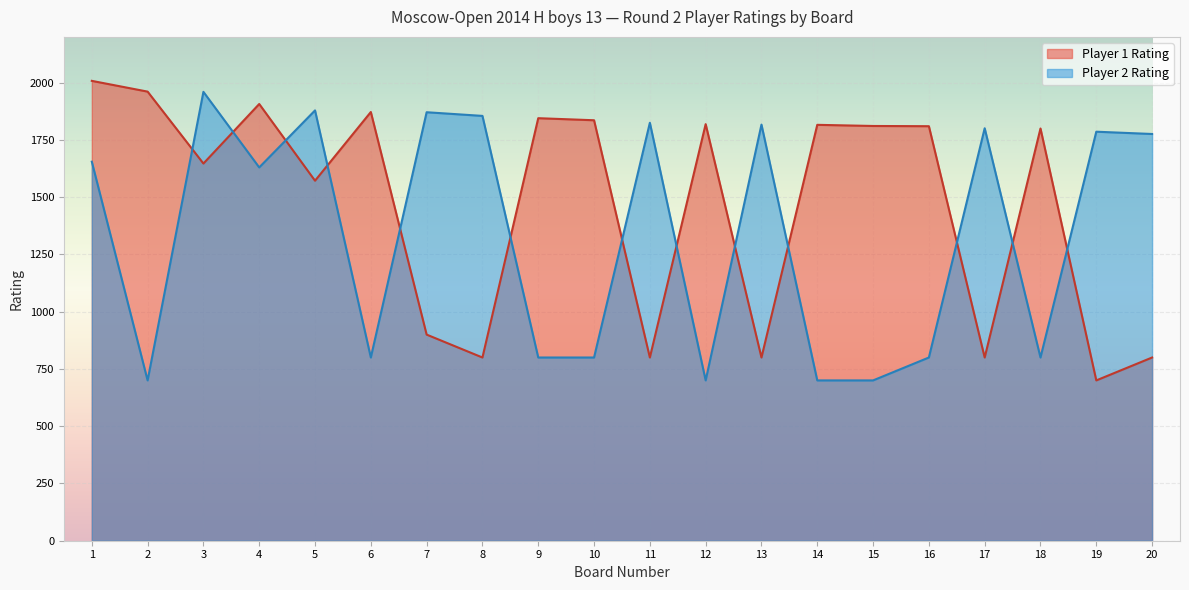

What is the difference between the Player 1 Rating values at 18 and 6?

72